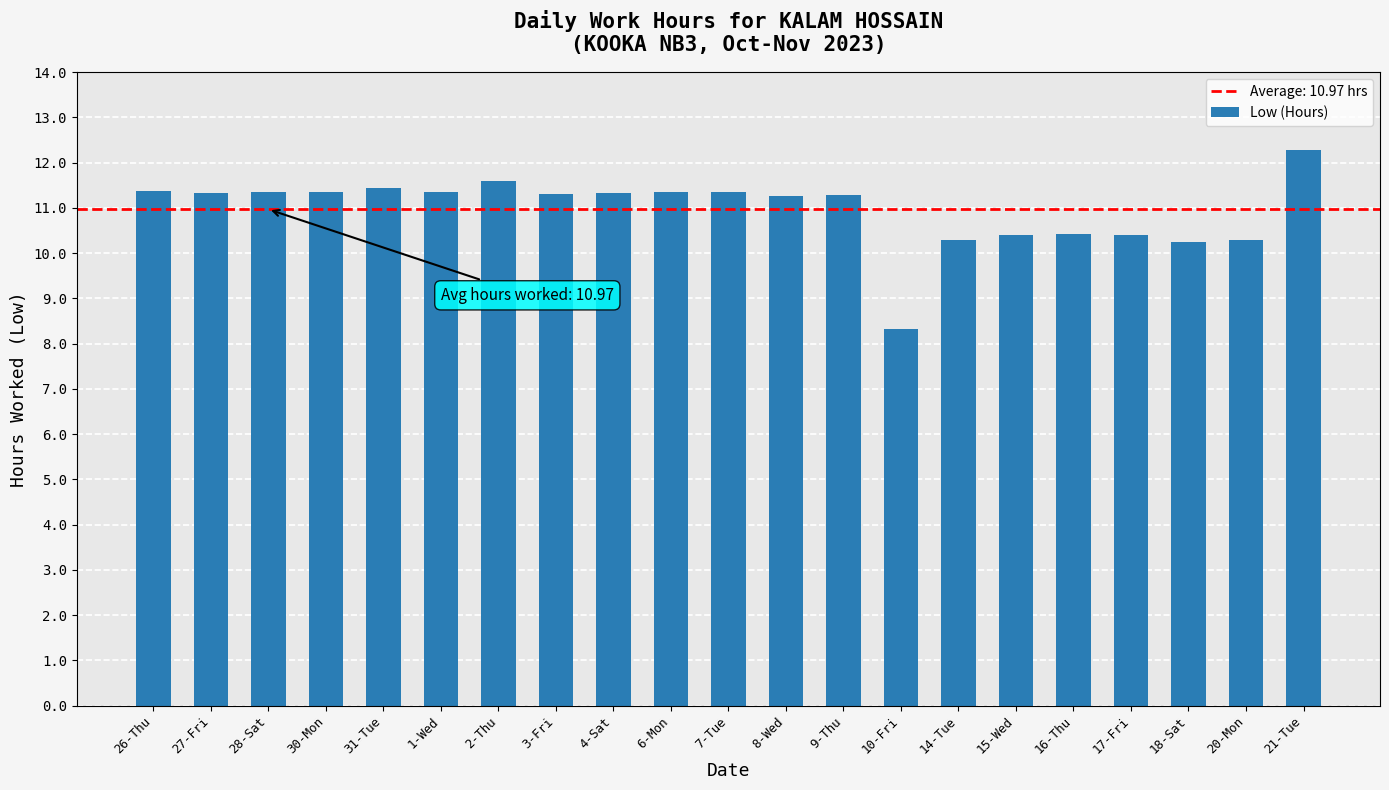

What is the difference between the values at 2-Thu and 14-Tue?

1.3